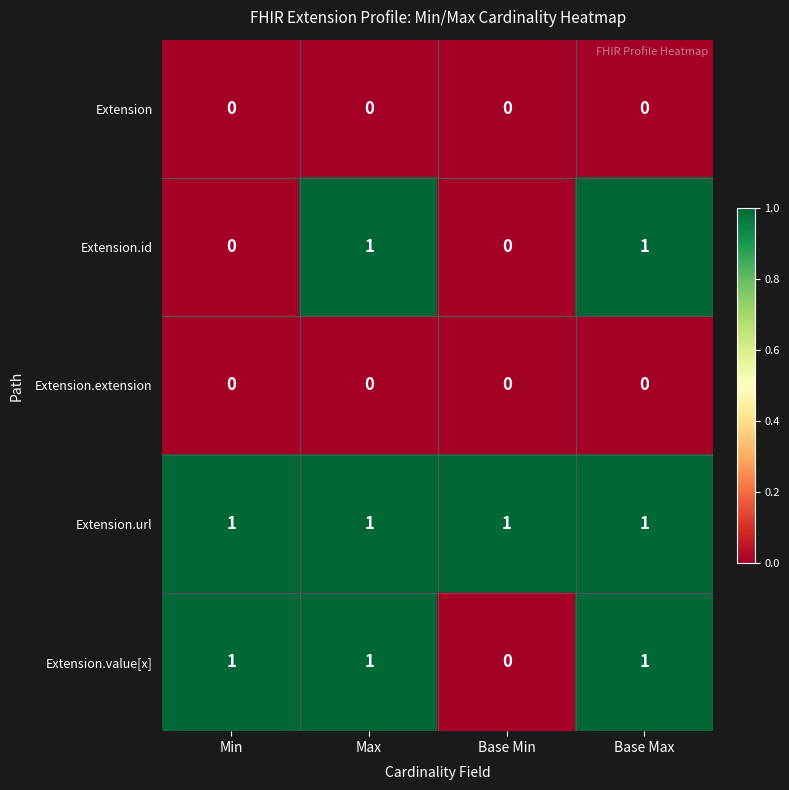

The value of Extension.url at Base Max is 1. True or false?

True